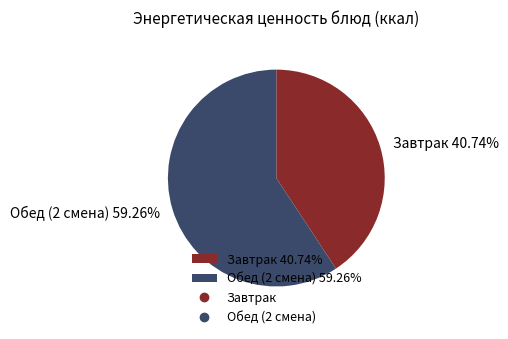

Do Обед (2 смена) 59.26% and Завтрак 40.74% together represent more than half of the pie?

Yes